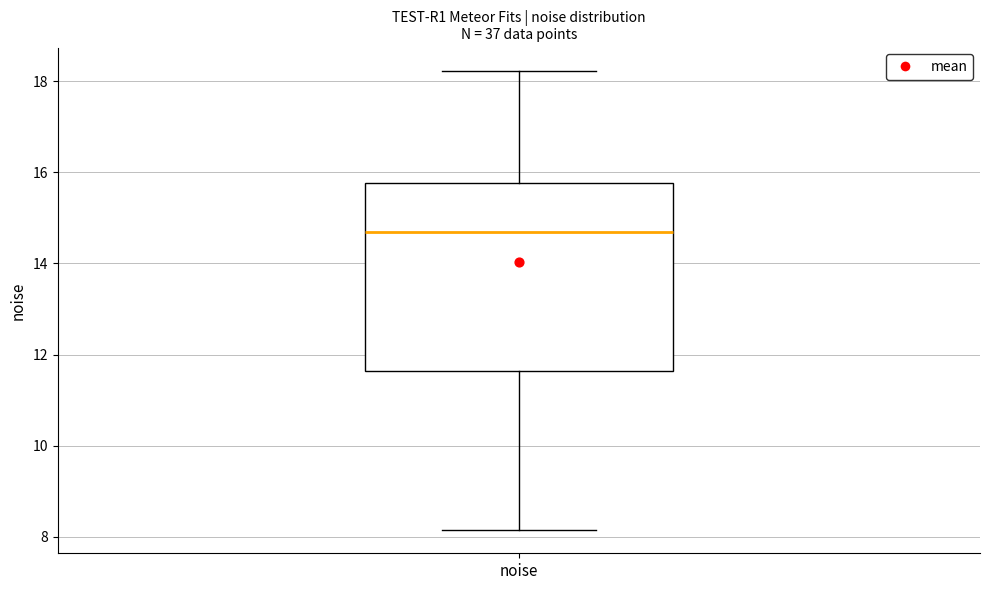

Transcribe this box plot: give where the median line is, the range the box spans, and where the two whiskers end, as read against the y-axis. The values are not printed on the chart, so give them approximately, as read against the axis.

median 14.6, box 11.6 to 15.8, whiskers 8.2 to 18.2